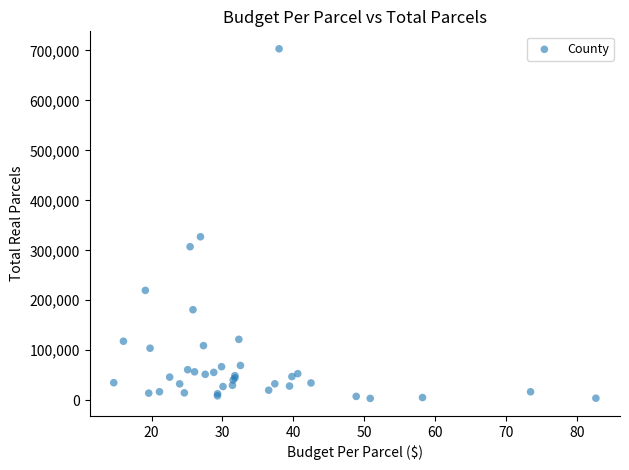

What Y value in the scatter plot is closest to 353398?

327091